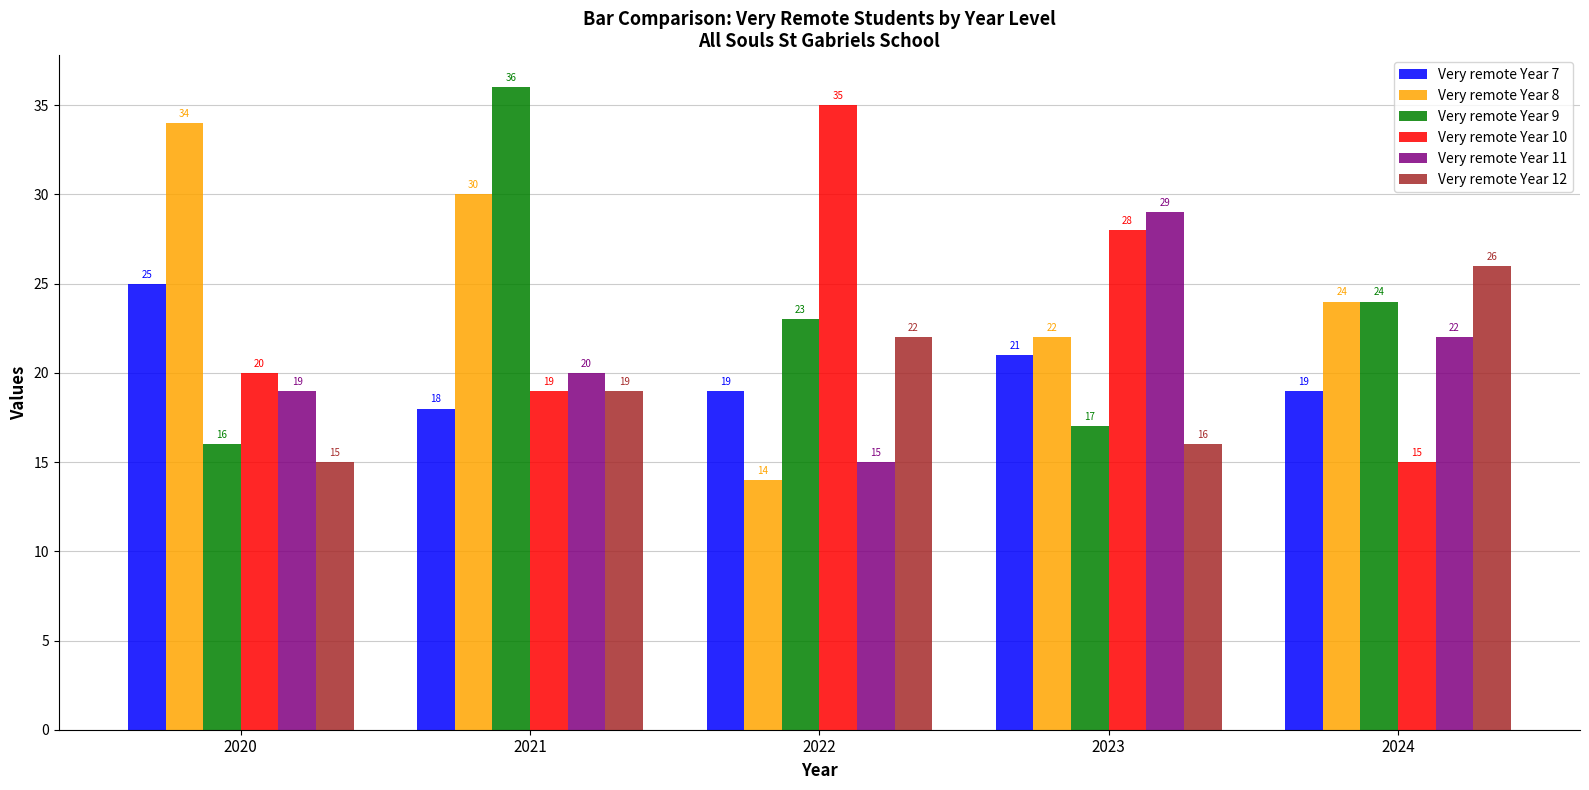

What is the value of the Very remote Year 8 bar at the 4th from the left?

22